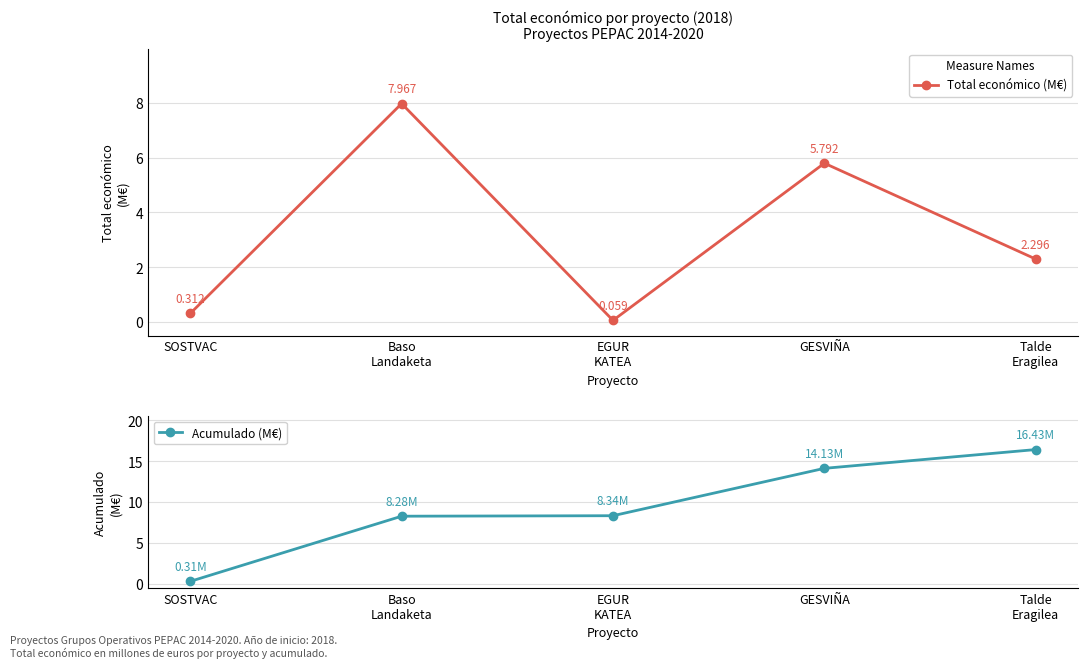

In Total económico (M€), how many points are higher than both neighbors (excluding endpoints)?

2